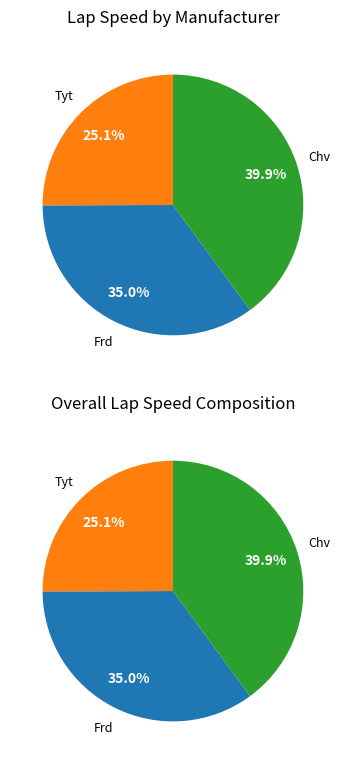

What is the change in value from 3 to 5?

-1.3